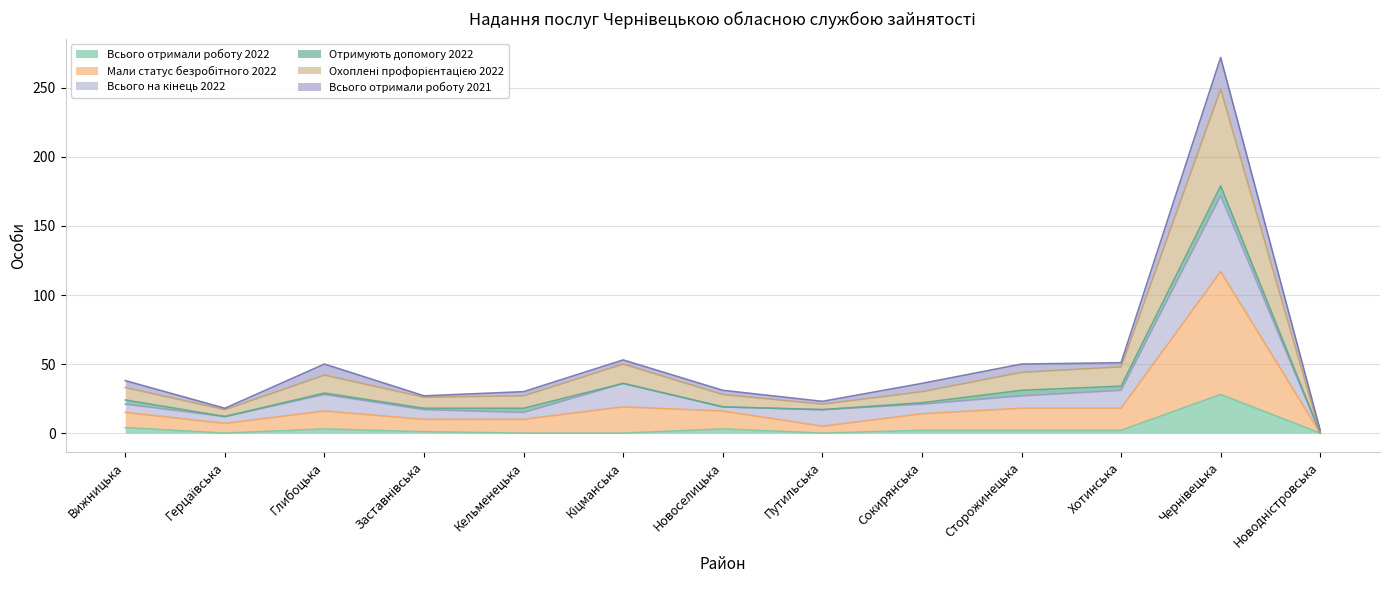

Count the number of categories in the chart.

13